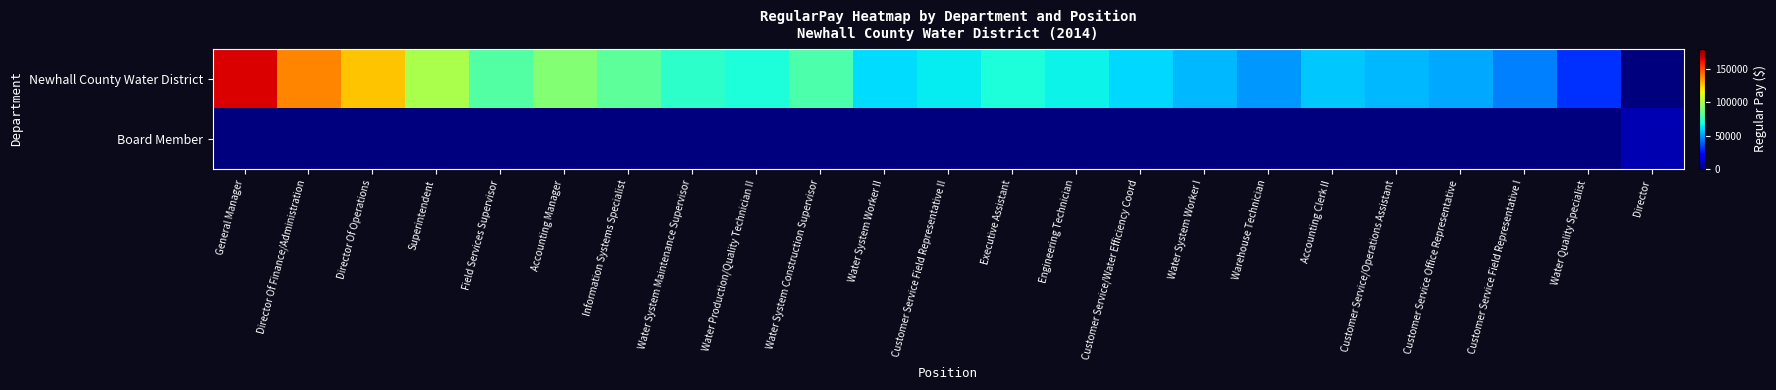

Rank the series at Water Production/Quality Technician II from lowest to highest value.

Board Member, Newhall County Water District